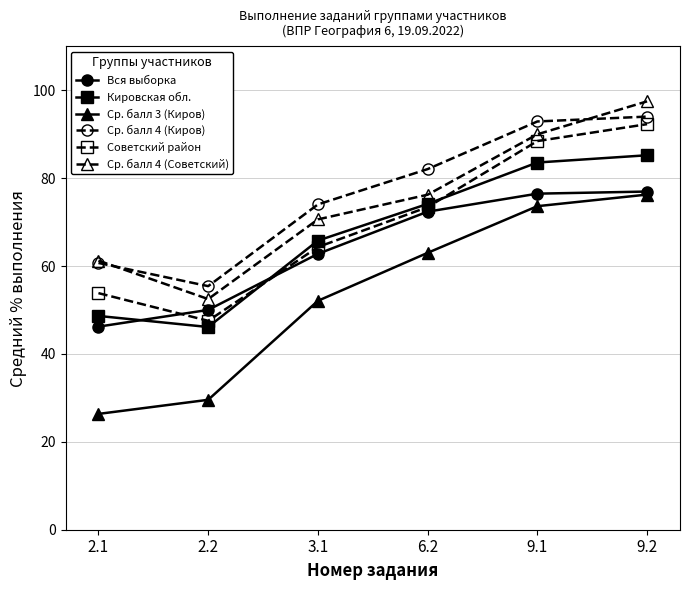

What is the label of the 4th point from the right?

3.1